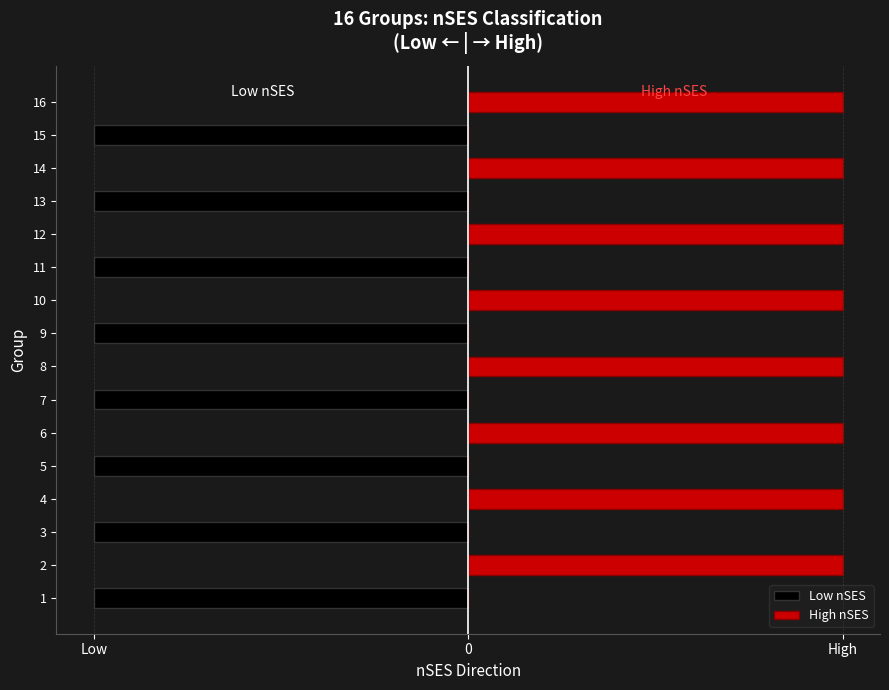

How many groups of bars are there?

16